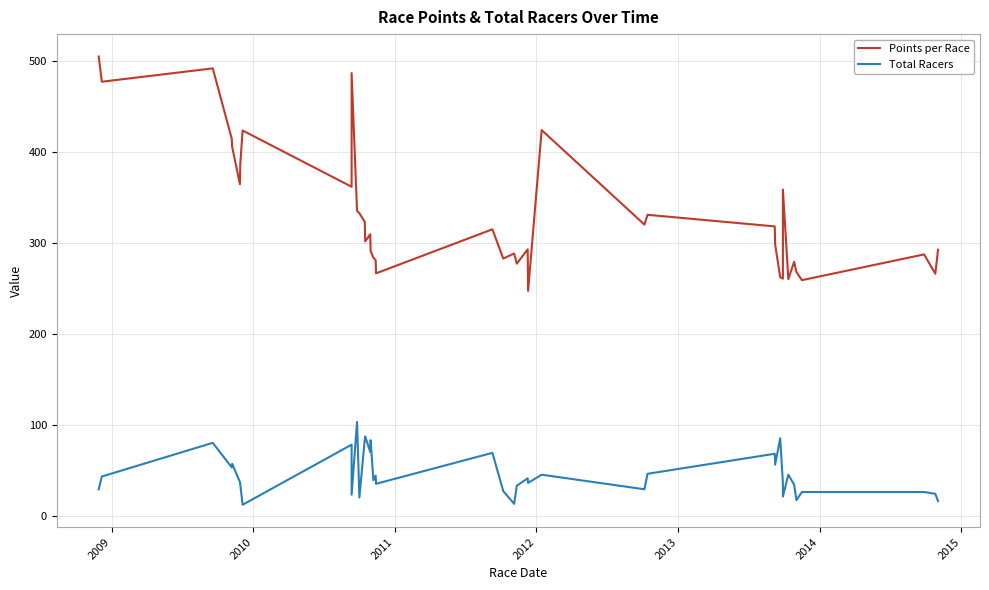

How many series are shown in this chart?

2